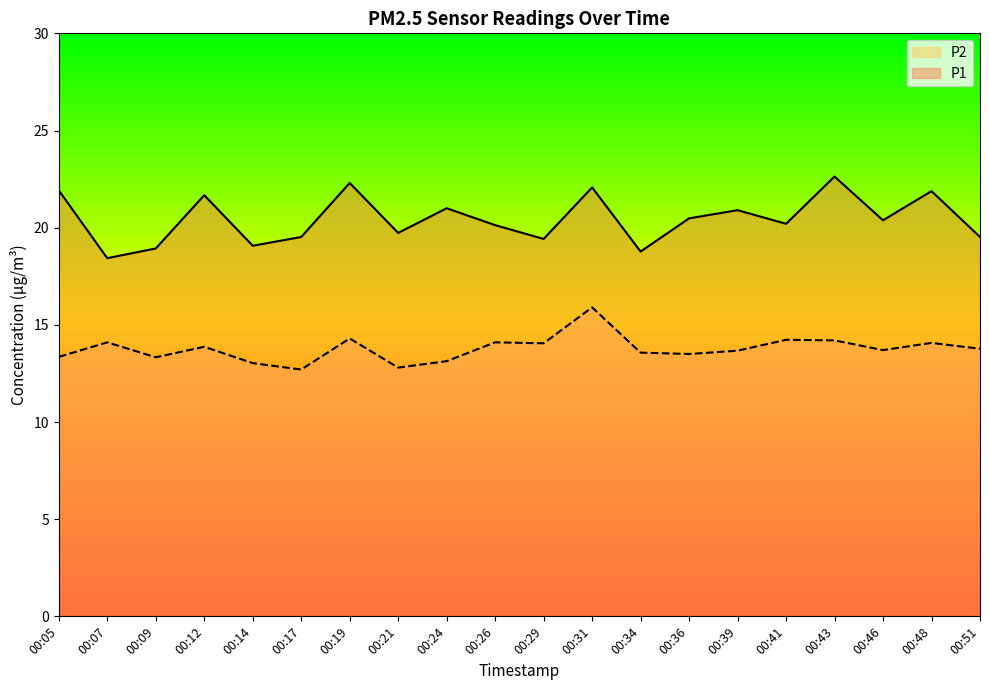

Does the chart have visible grid lines?

No